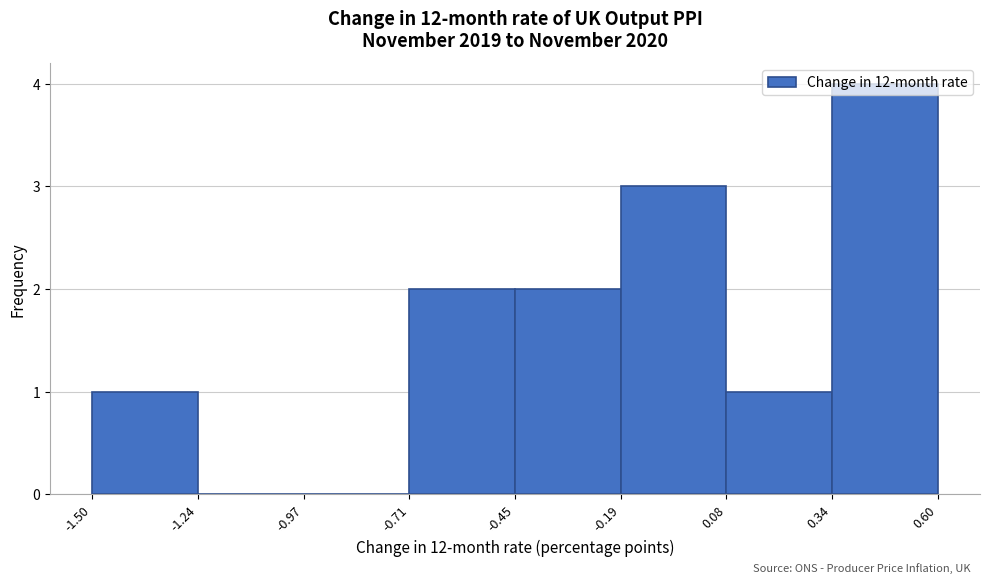

Over which range of the x-axis is the bar tallest?

0.34 to 0.60